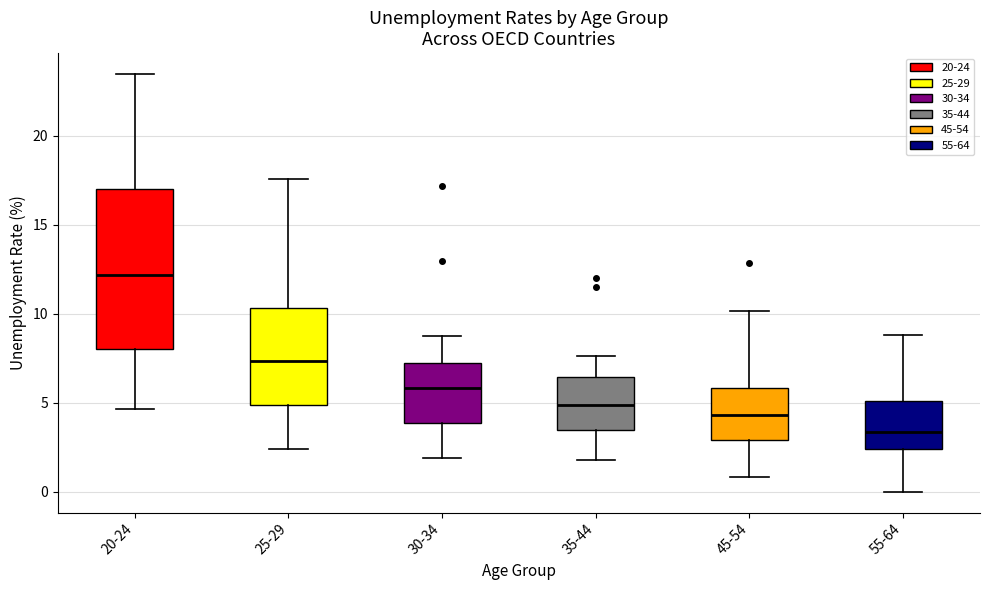

Where does the lower whisker of the box for 45-54 end on the y-axis? The values are not printed on the chart, so give them approximately, as read against the axis.

1.0